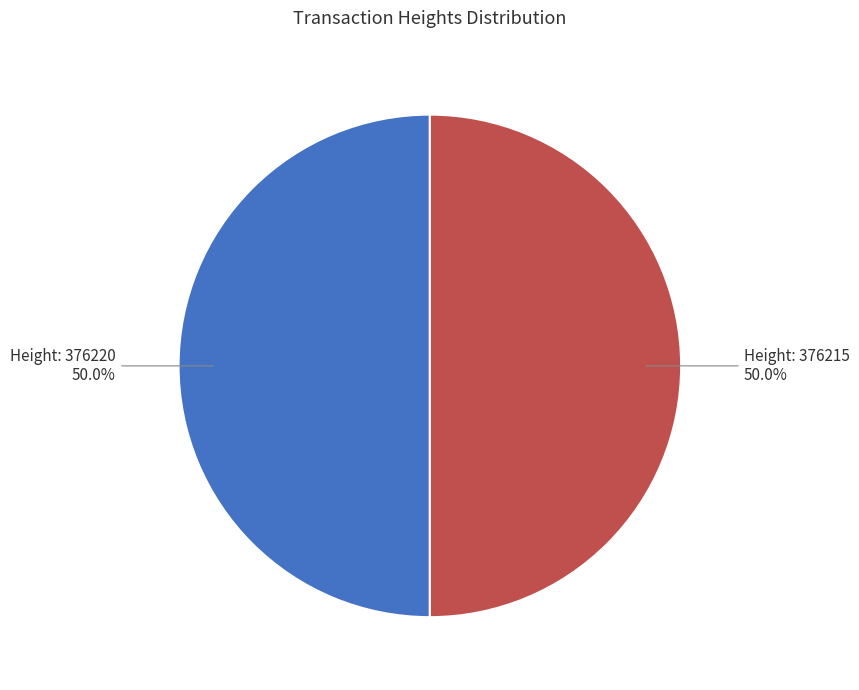

Combined, do Height: 376215 and Height: 376220 account for over 50%?

Yes